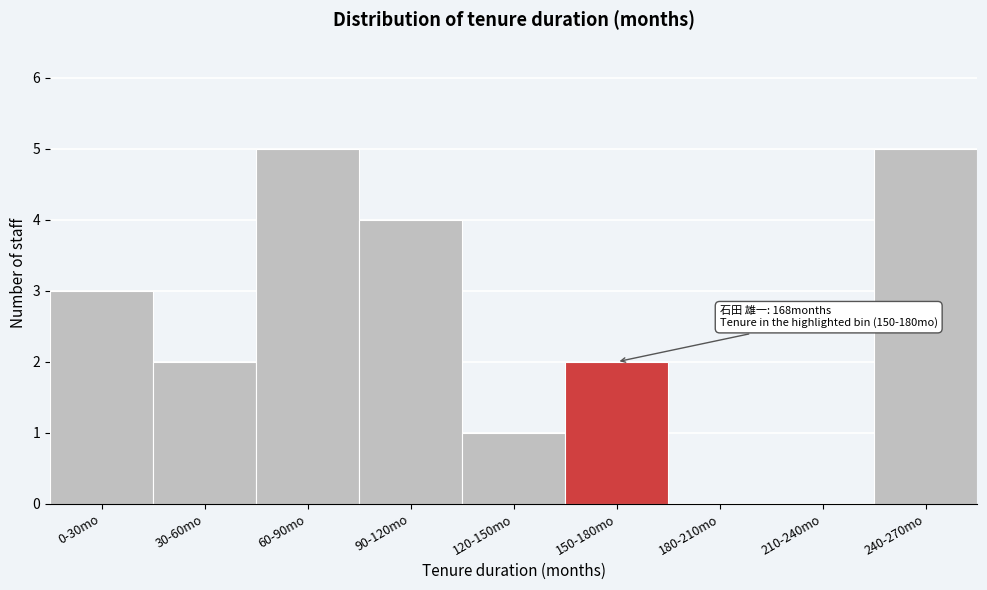

Reading left to right, list all the values displayed in this chart.

0-30mo=3	30-60mo=2	60-90mo=5	90-120mo=4	120-150mo=1	150-180mo=2	180-210mo=0	210-240mo=0	240-270mo=5